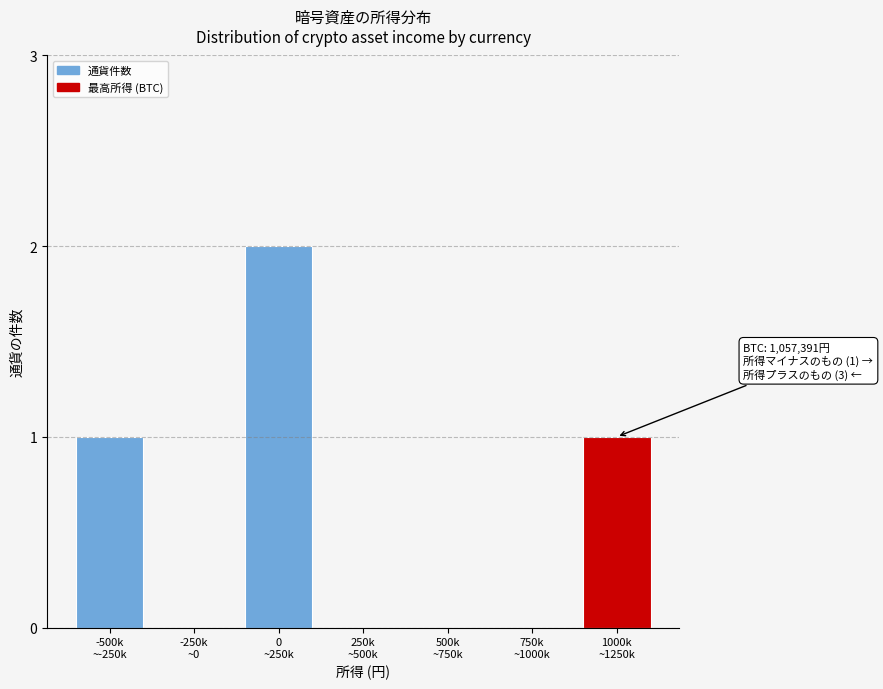

What is the sum of all values?

4